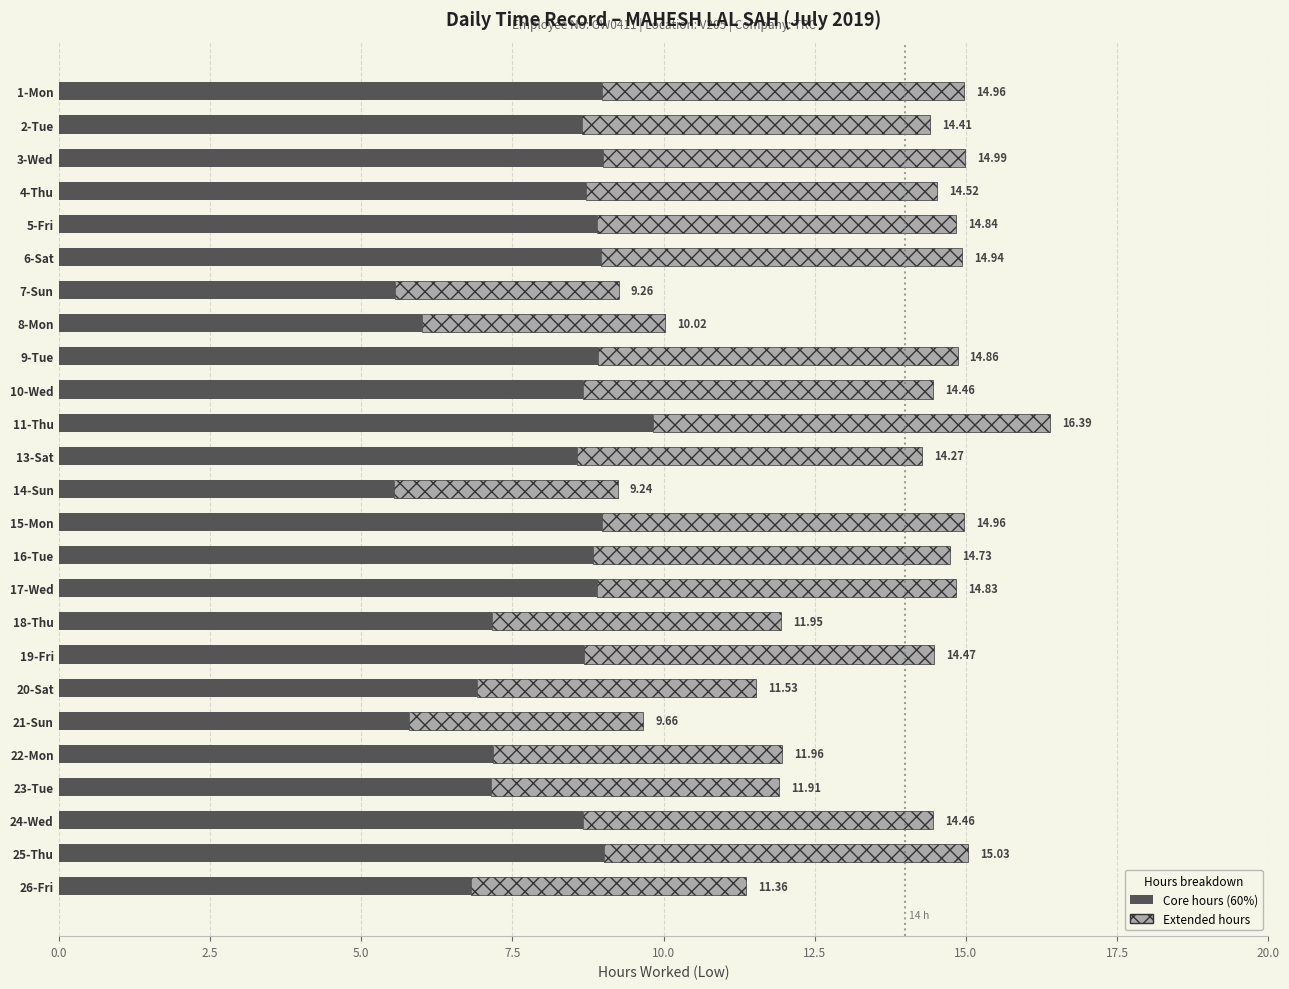

How many bars are there in each group?

2